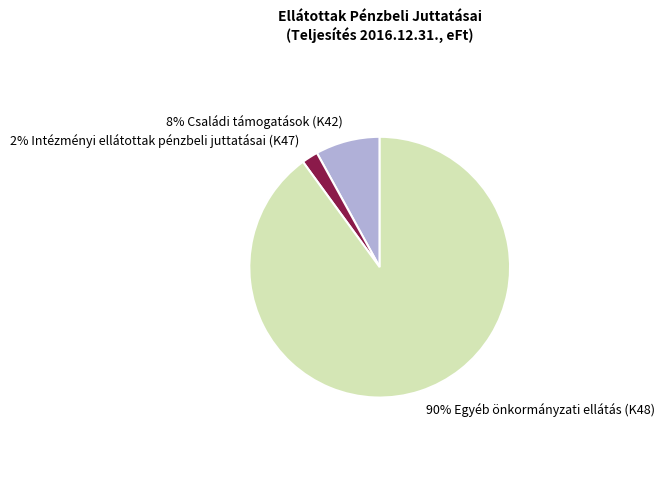

How many segments does this pie chart have?

3